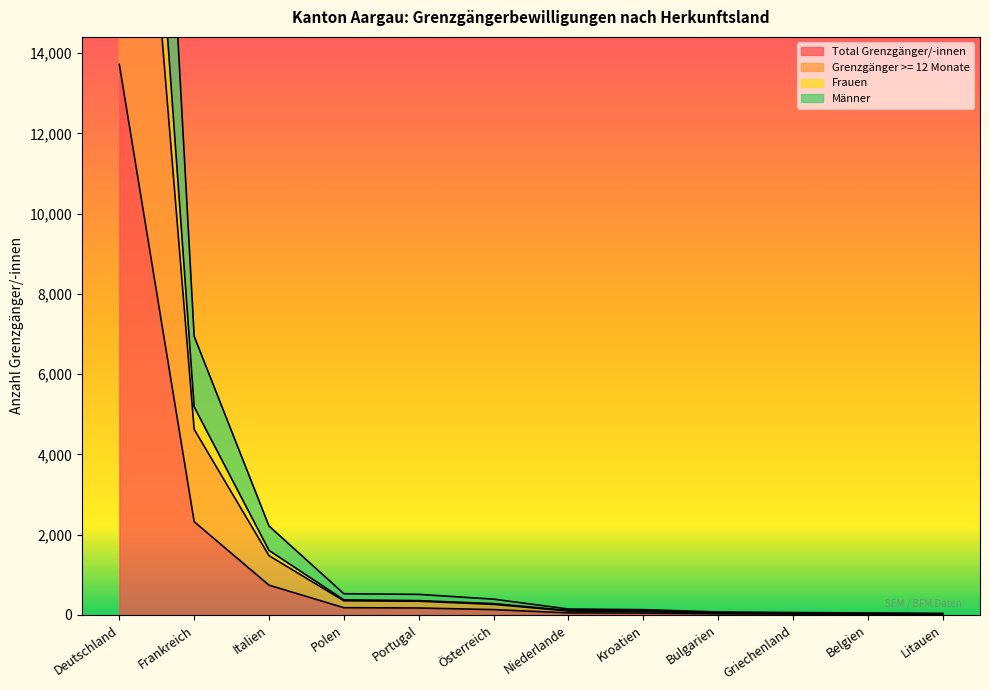

True or false: Männer has more than 2 interior local peaks.

False